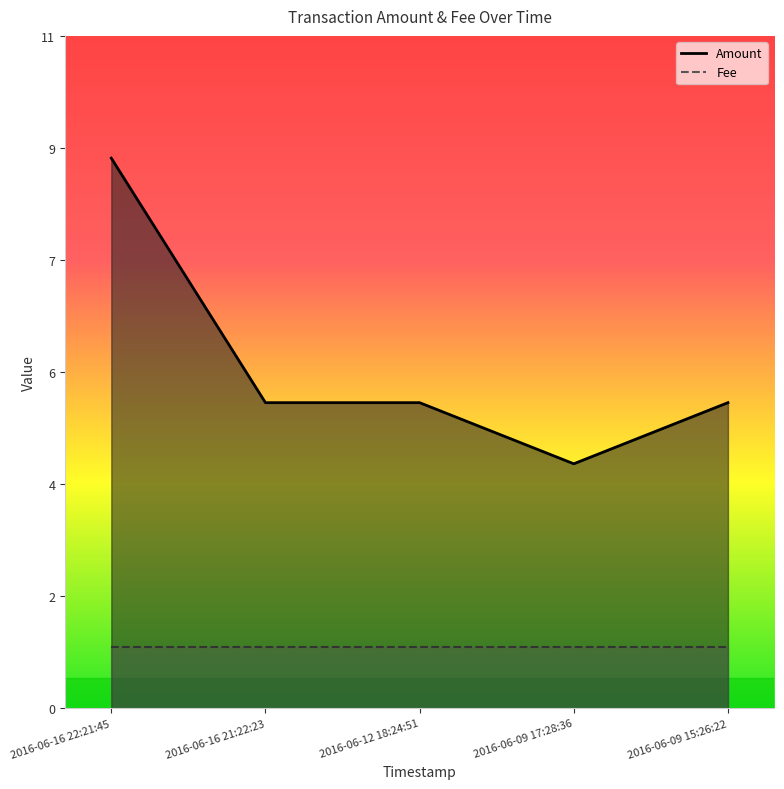

What is the change in value from 2016-06-16 21:22:23 to 2016-06-09 17:28:36?

-1